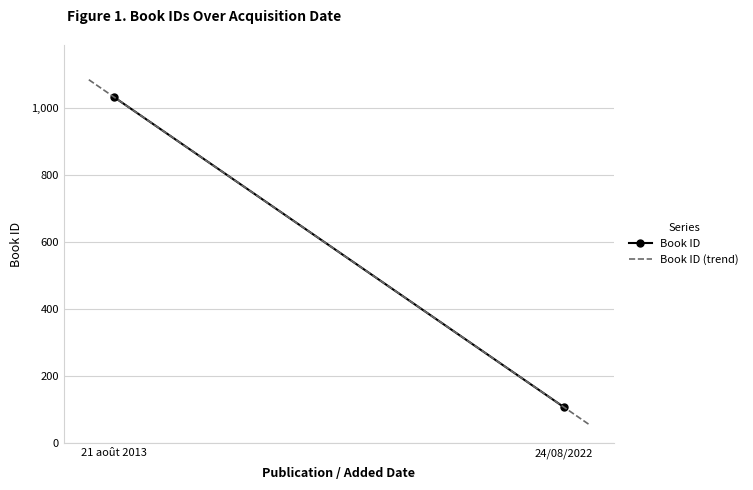

Reading left to right, list all the values displayed in this chart.

21 août 2013=1033	24/08/2022=108